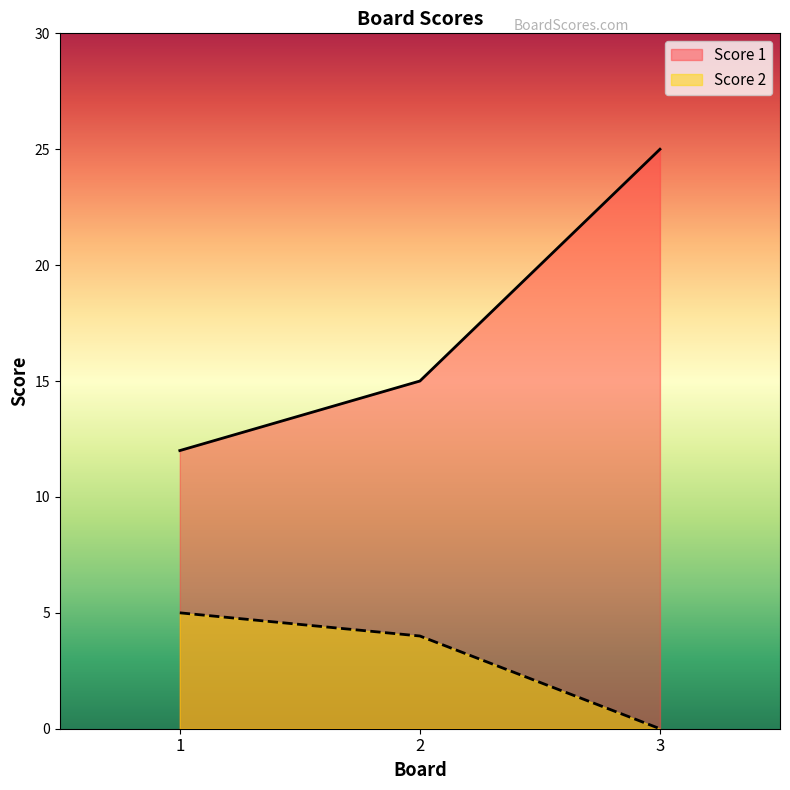

Is the value of Score 2 at 3 greater than the value of Score 1 at 2?

No